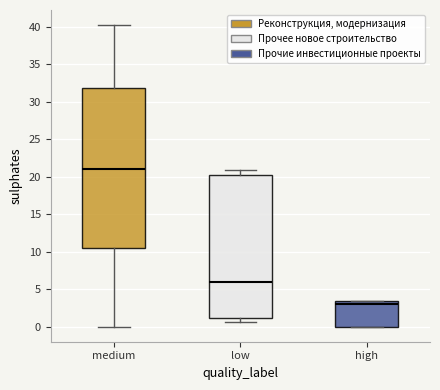

Reading left to right, read every box against the y-axis: the position of its median line, the range the box covers, and the ends of its whiskers. The values are not printed on the chart, so give them approximately, as read against the axis.

medium: median 21.0, box 10.5 to 32.0, whiskers 0.0 to 40.5
low: median 6.0, box 1.0 to 20.0, whiskers 0.5 to 21.0
high: median 3.0, box 0.0 to 3.5, whiskers 0.0 to 3.5